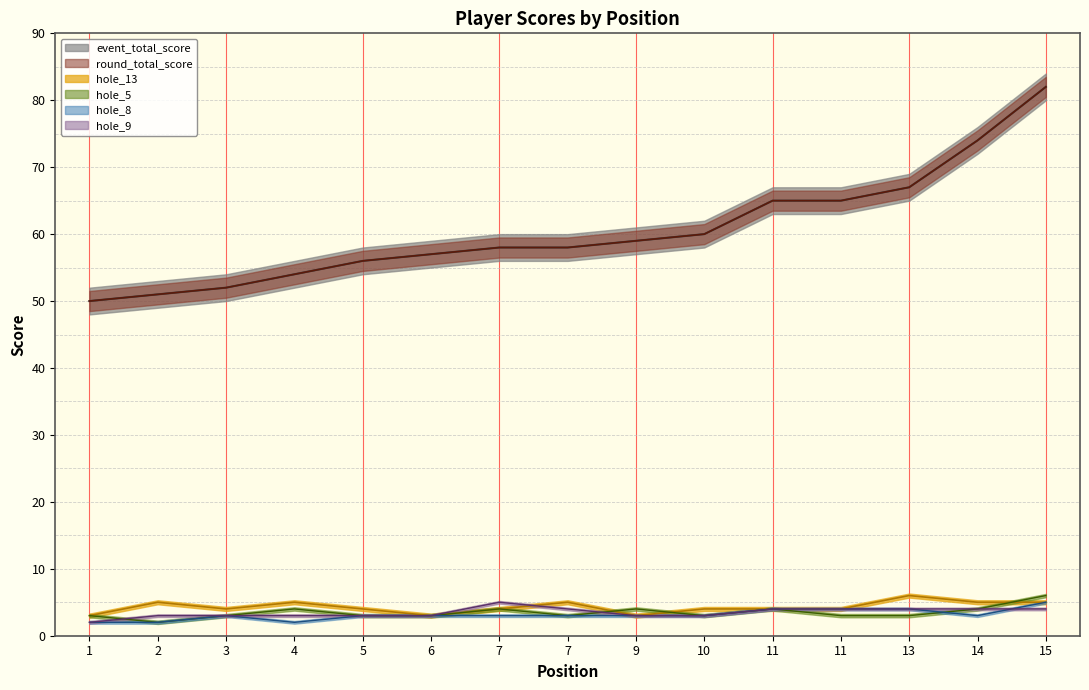

At which category is the sum across all series the highest?

15